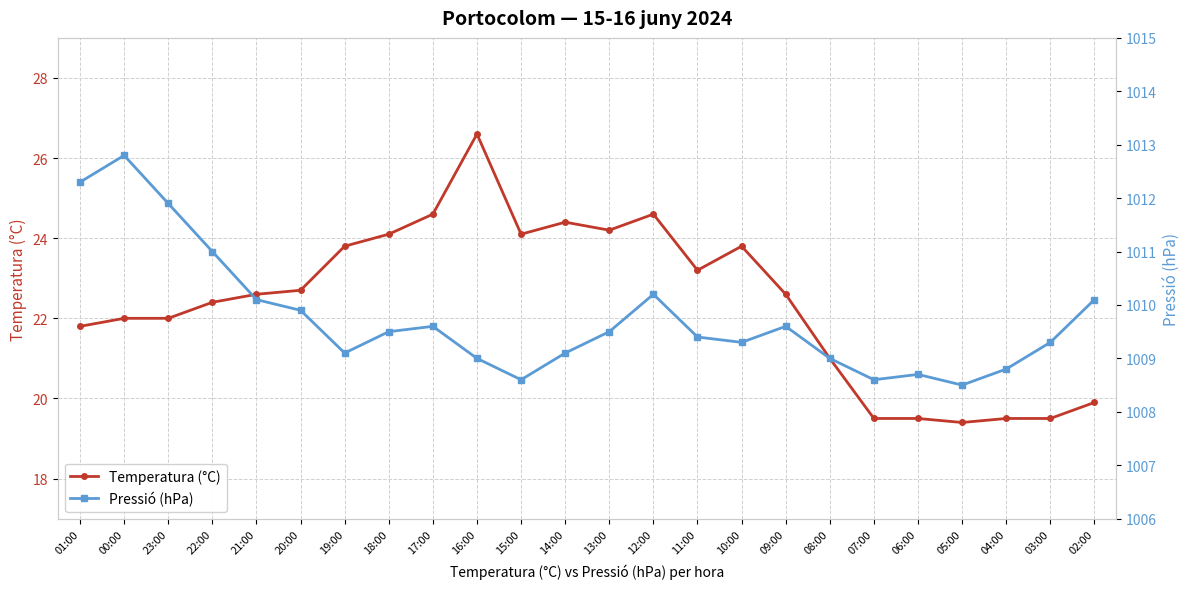

True or false: Temperatura (°C) and Pressió (hPa) cross at least once.

False